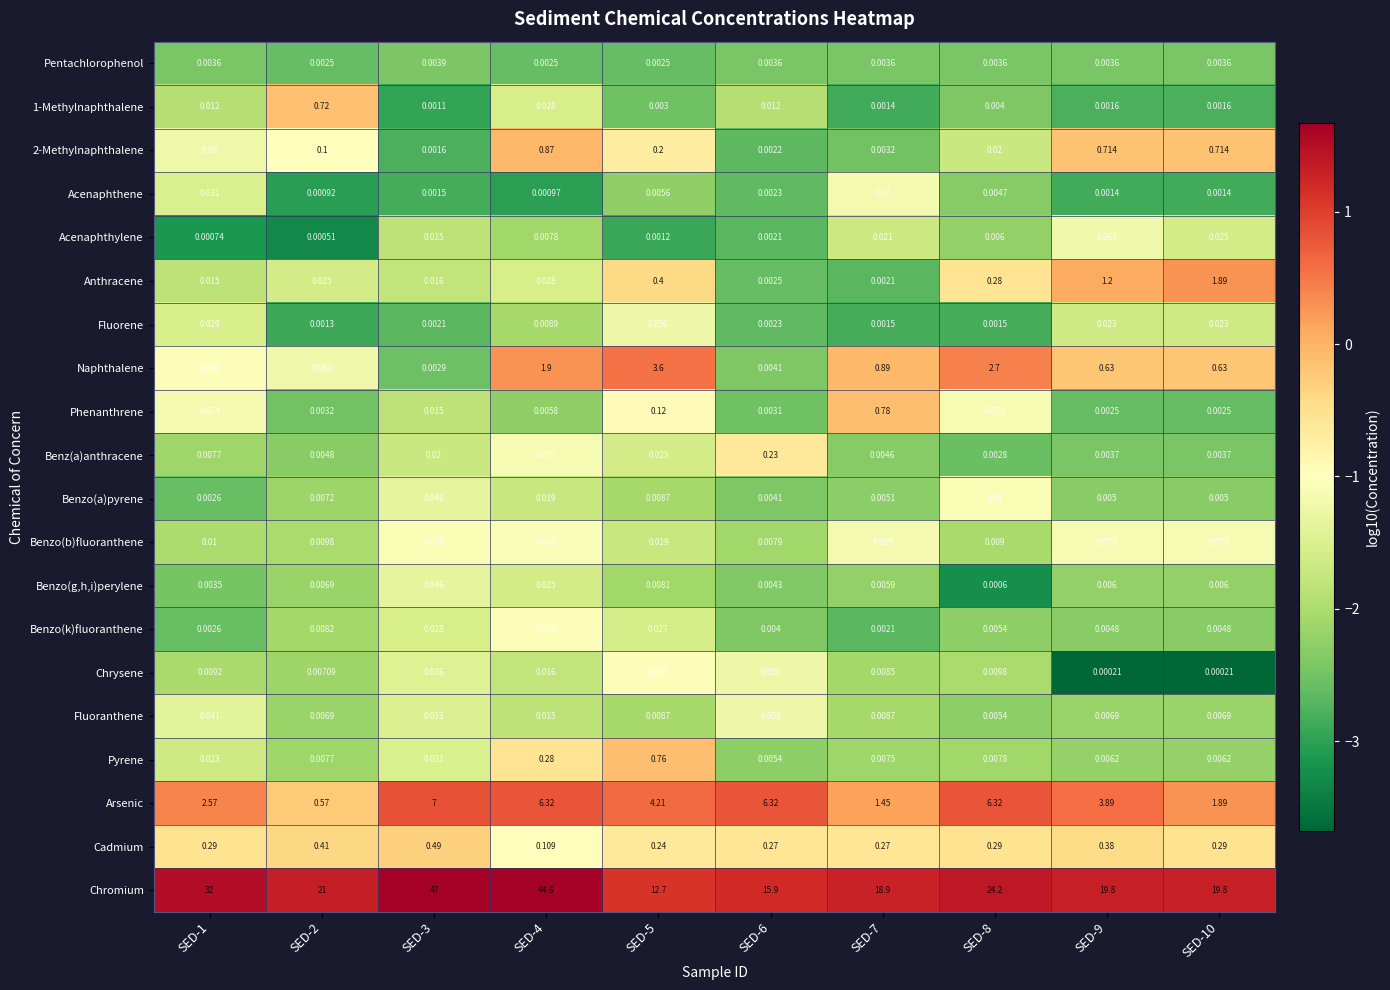

Which series has the largest range (max minus min)?

Chromium